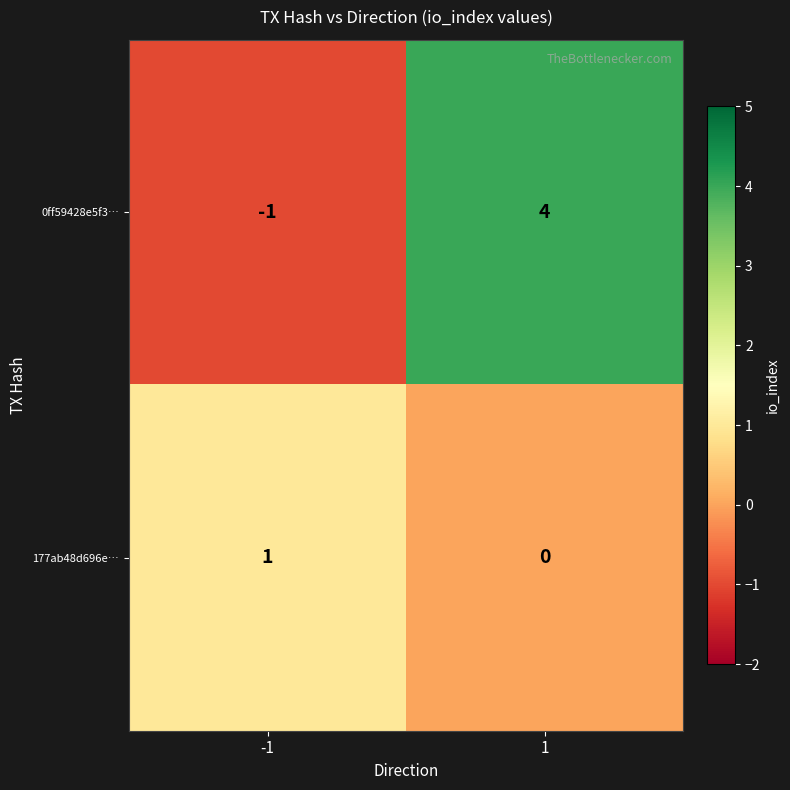

Reading left to right, extract all data points from this chart.

0ff59428e5f3…: -1=-1	1=4
177ab48d696e…: -1=1	1=0